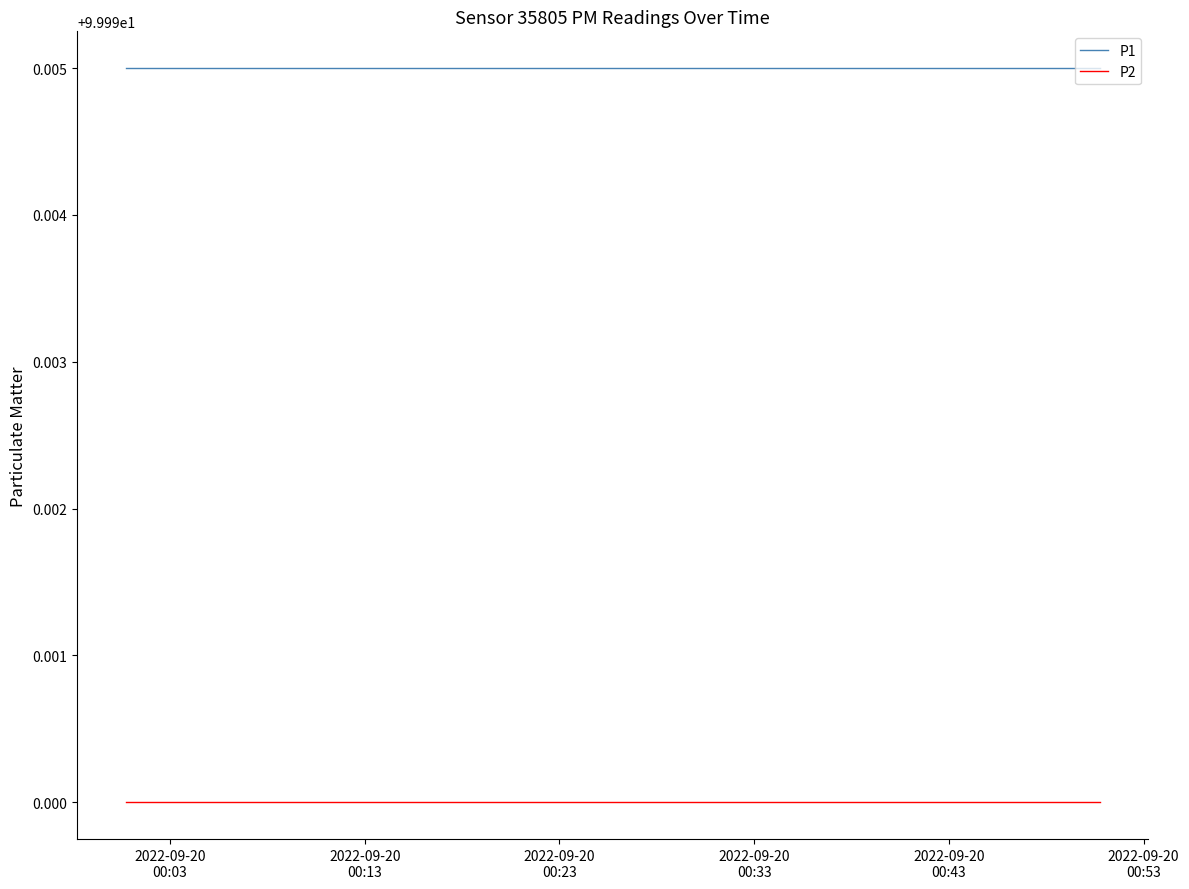

True or false: P2 and P1 cross at least once.

False